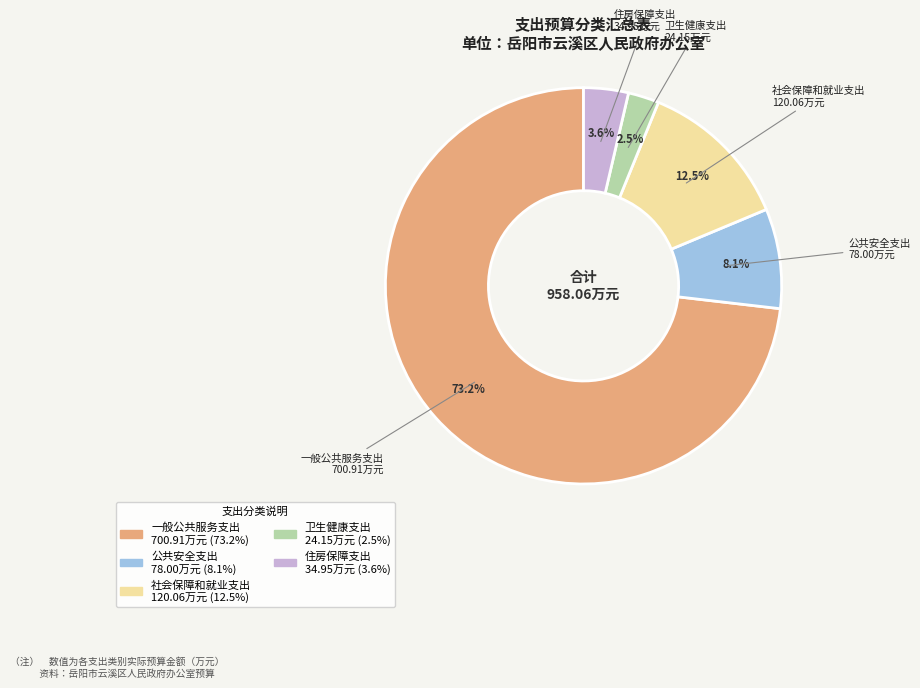

What portion of the pie excludes 公共安全支出?

91.9%